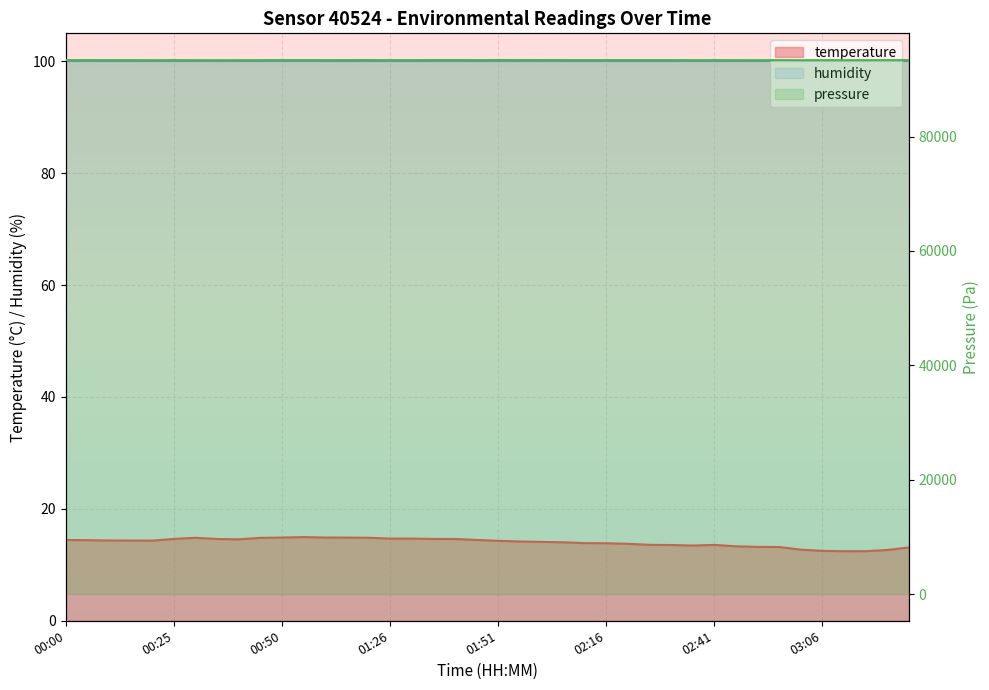

What is the maximum value shown in the chart?

15.0